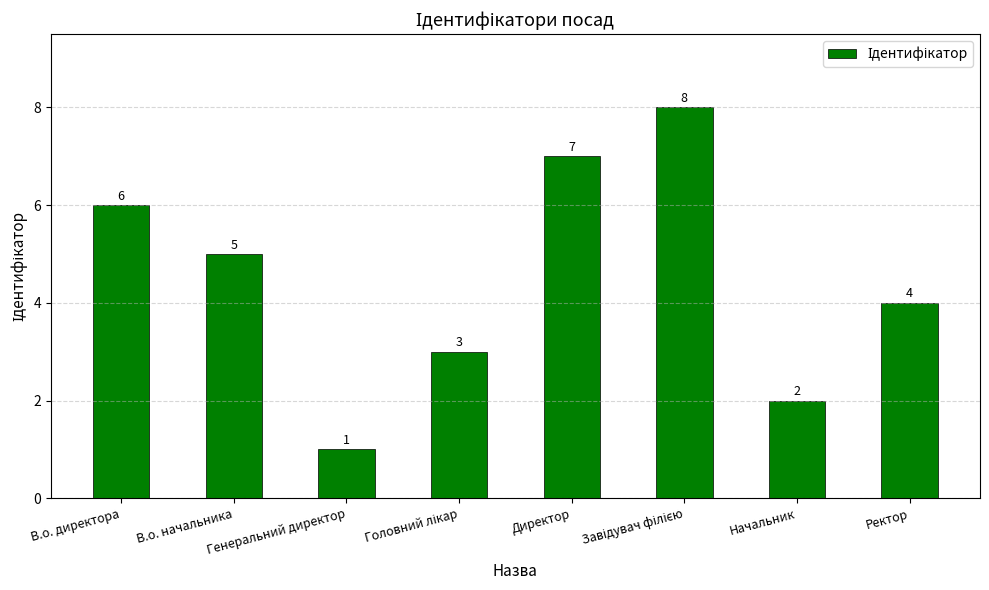

How many values are below 5?

4